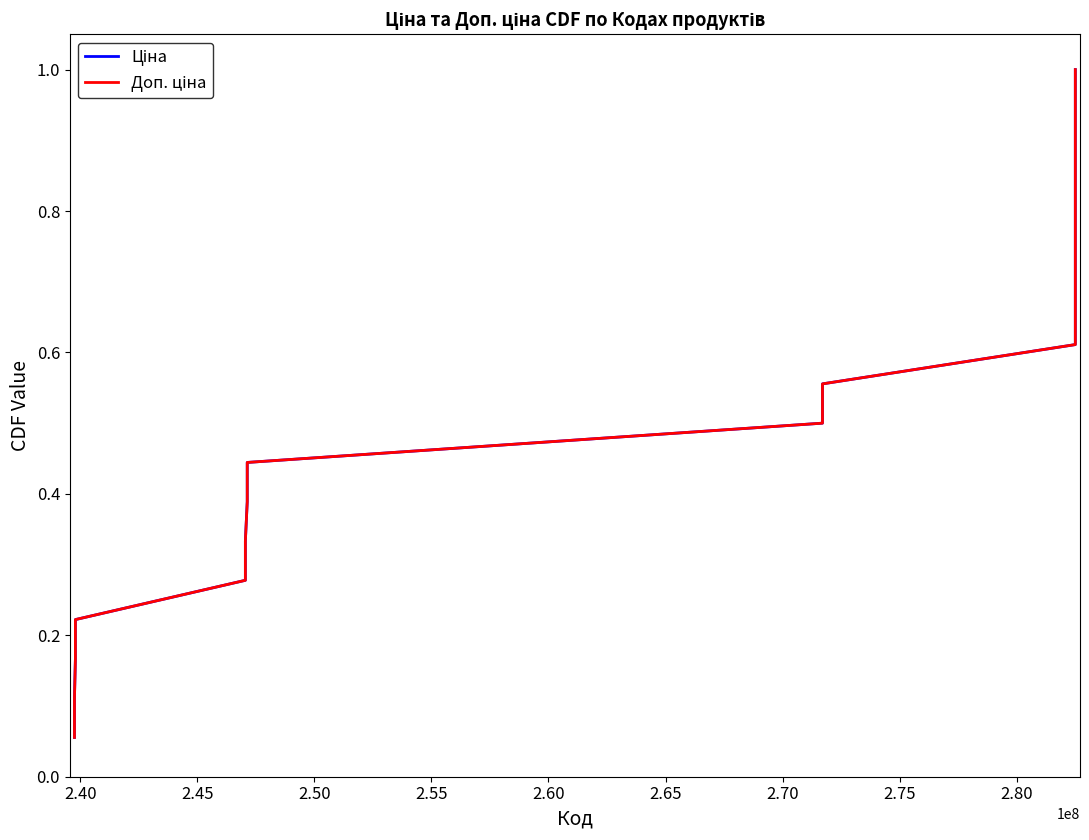

At how many categories does at least one series exceed 0?

18